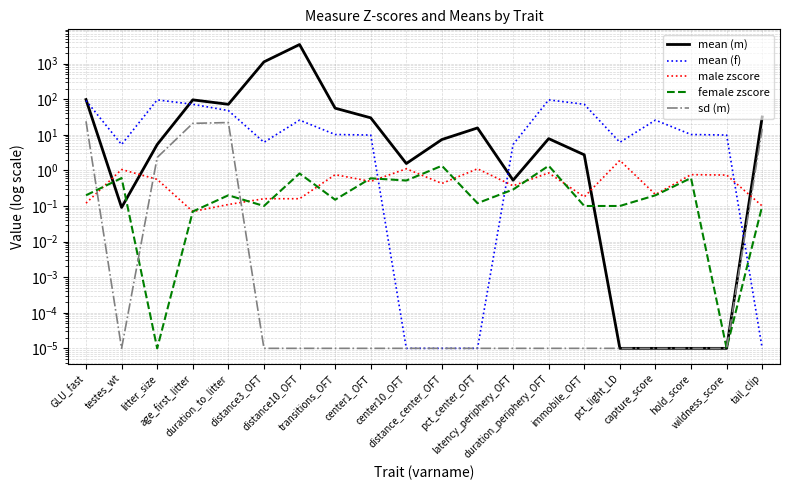

Rank the categories by mean (m) value from highest to lowest.

distance10_OFT, distance3_OFT, GLU_fast, age_first_litter, duration_to_litter, transitions_OFT, tail_clip, center1_OFT, pct_center_OFT, duration_periphery_OFT, distance_center_OFT, litter_size, immobile_OFT, center10_OFT, latency_periphery_OFT, testes_wt, pct_light_LD, capture_score, hold_score, wildness_score